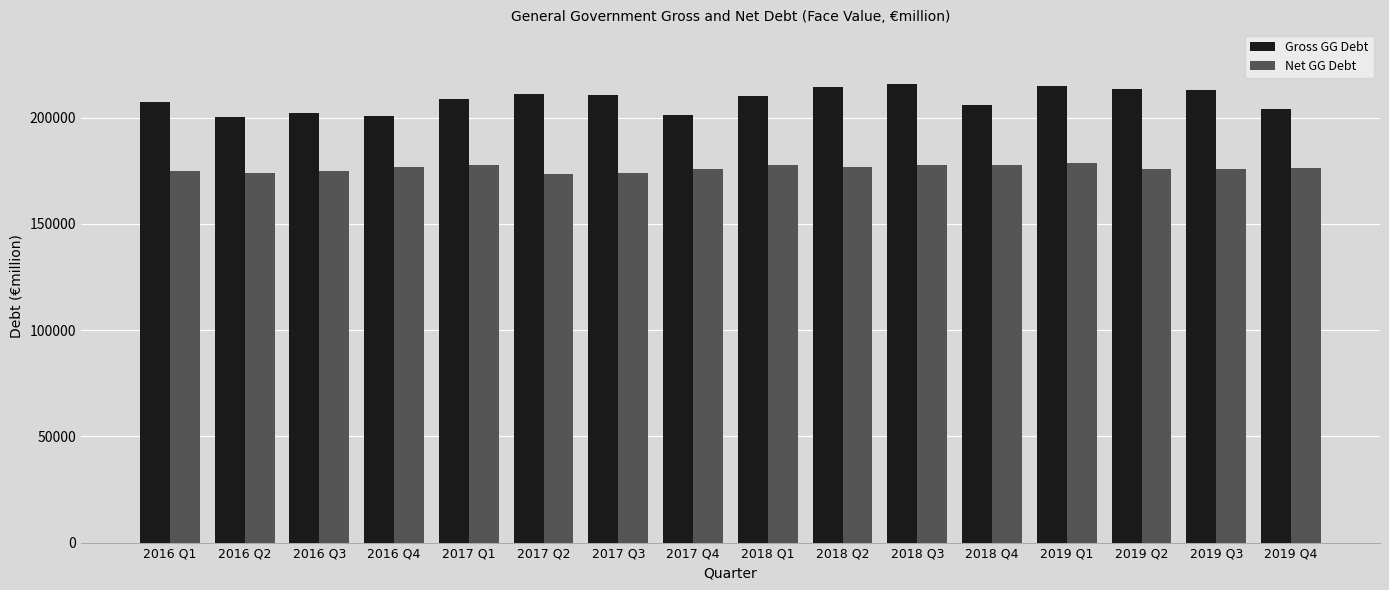

True or false: Net GG Debt has a value of 258076 at 2018 Q4.

False